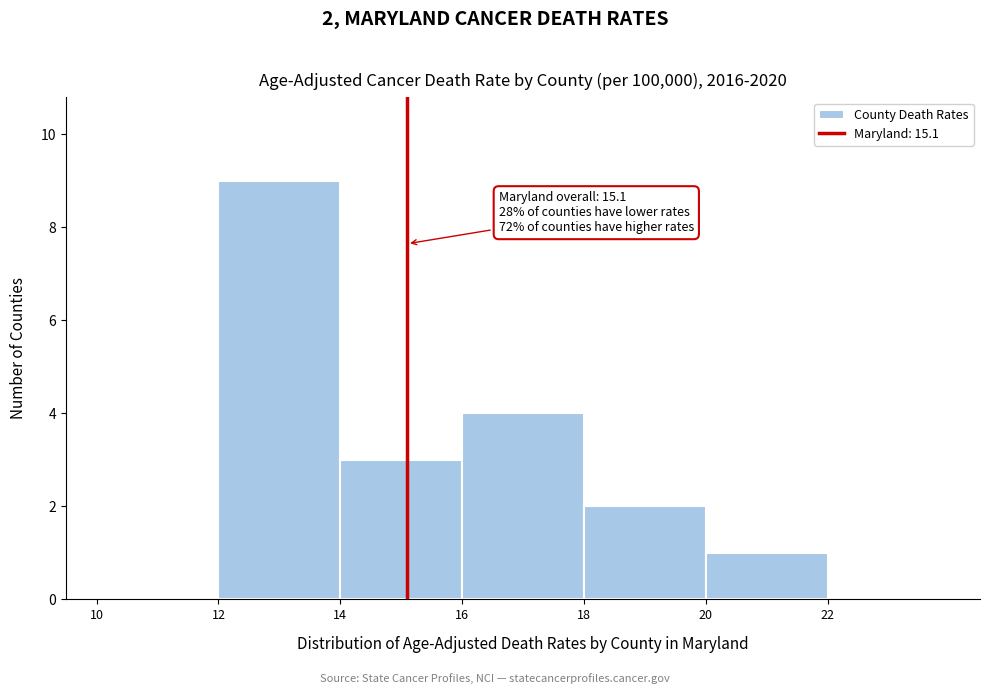

Which range on the x-axis has the tallest bar?

12 to 14